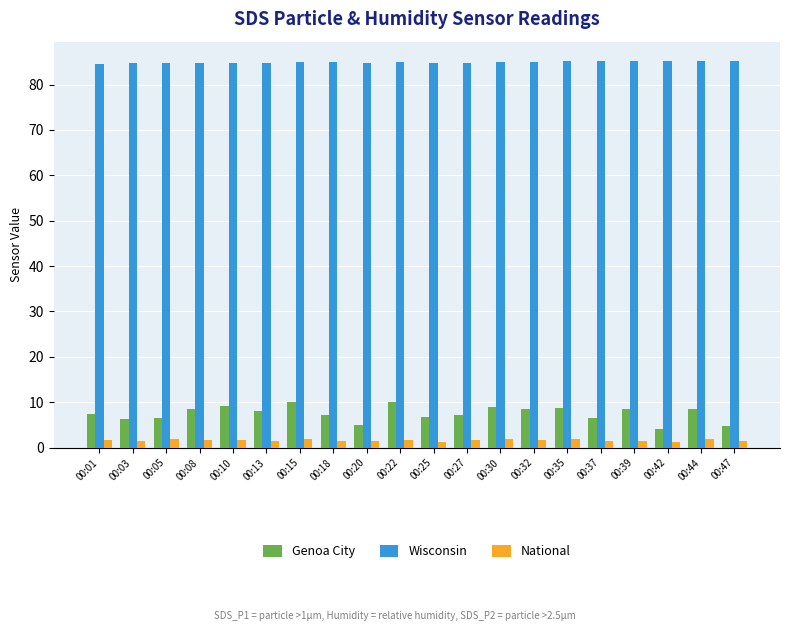

Read the National value at 00:42.

1.3